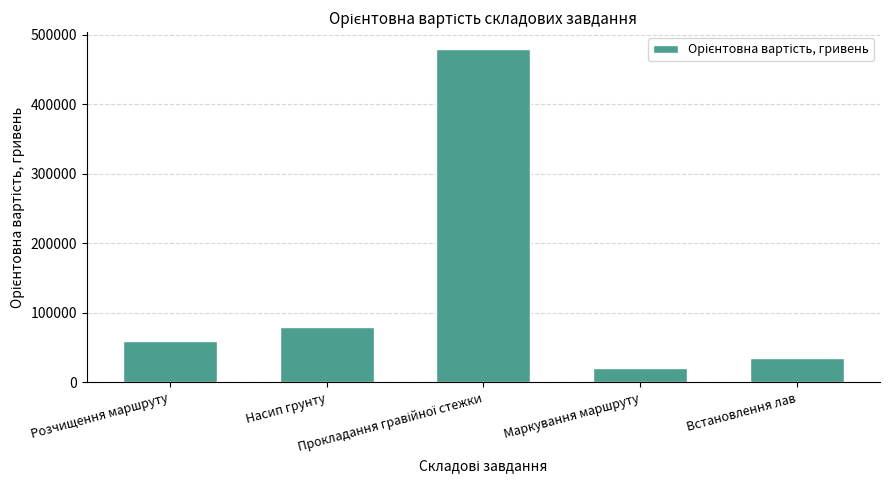

The value at Встановлення лав is 35000. True or false?

True